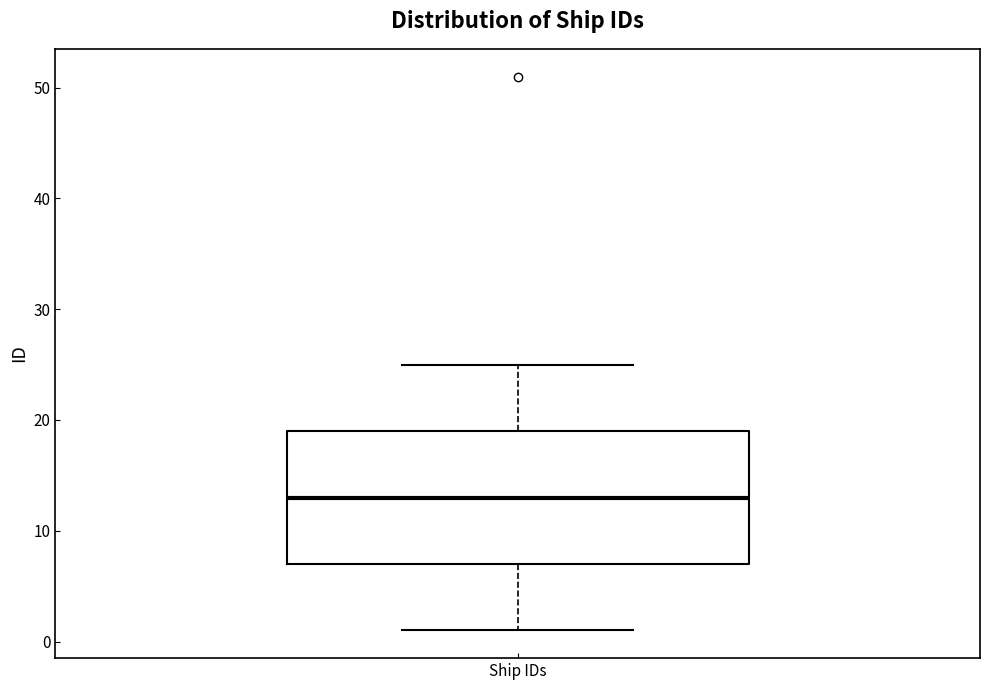

Transcribe this box plot: give where the median line is, the range the box spans, and where the two whiskers end, as read against the y-axis. The values are not printed on the chart, so give them approximately, as read against the axis.

median 13, box 7 to 19, whiskers 1 to 25